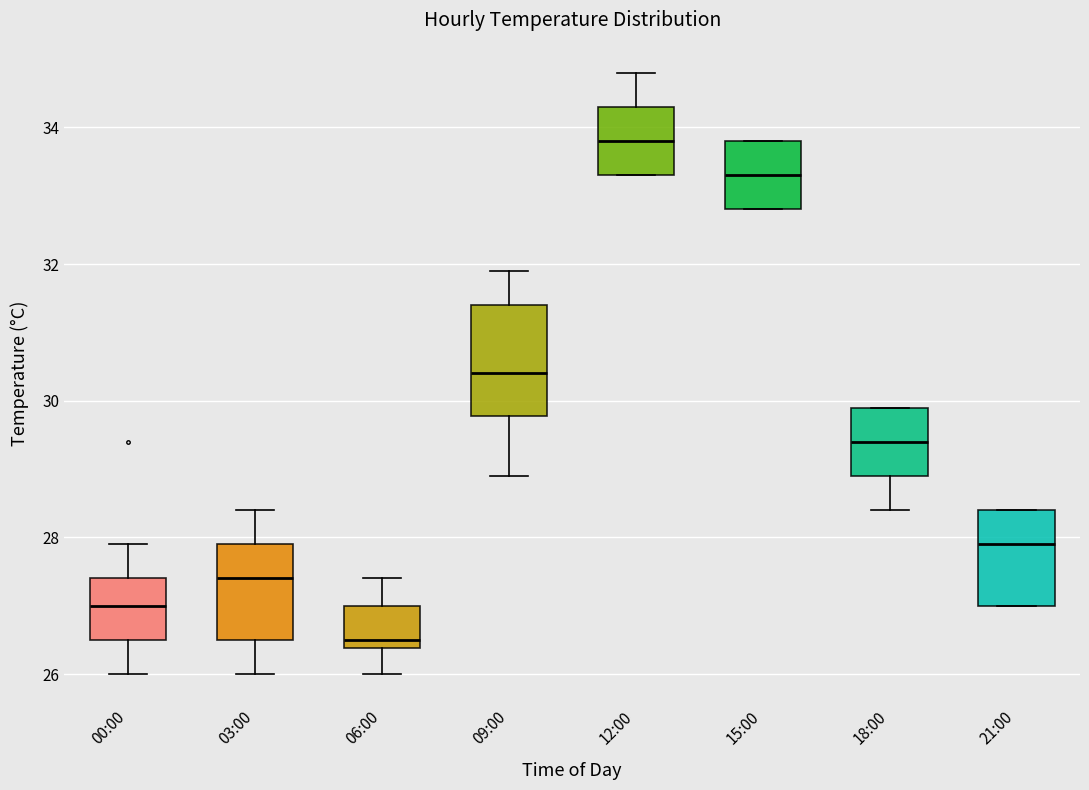

Which box is the tallest, from its lower edge to its upper edge?

09:00